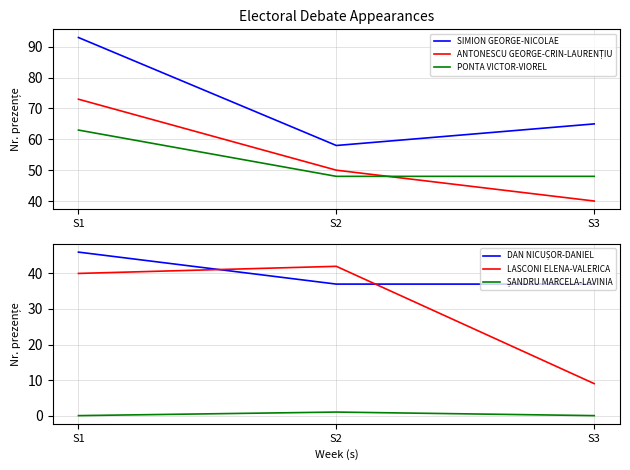

Rank the series by their maximum value, from lowest to highest.

ȘANDRU MARCELA-LAVINIA, LASCONI ELENA-VALERICA, DAN NICUȘOR-DANIEL, PONTA VICTOR-VIOREL, ANTONESCU GEORGE-CRIN-LAURENȚIU, SIMION GEORGE-NICOLAE